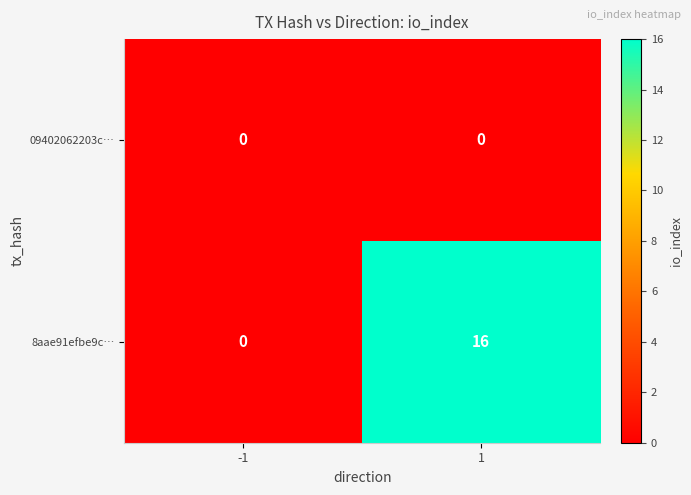

Reading left to right, list all the values displayed in this chart.

09402062203c…: 0	0
8aae91efbe9c…: 0	16